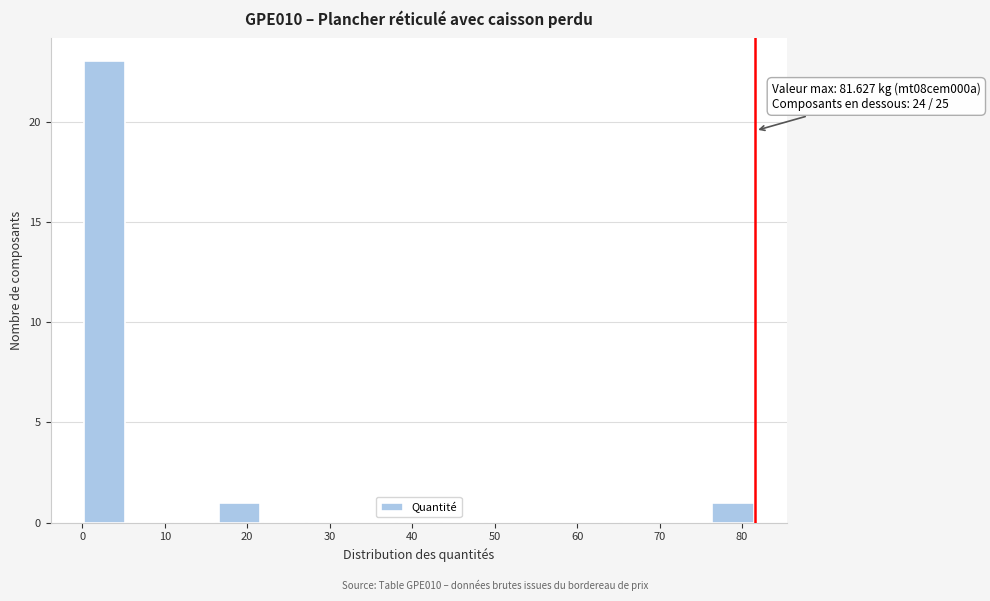

Which range on the x-axis has the tallest bar?

0 to 5